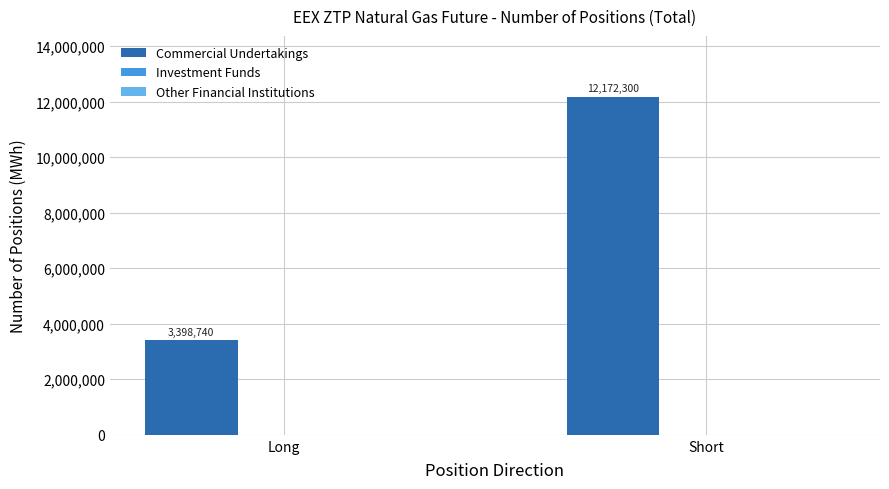

Reading left to right, what are all the values shown in this chart?

Long=3398740	Short=12172300